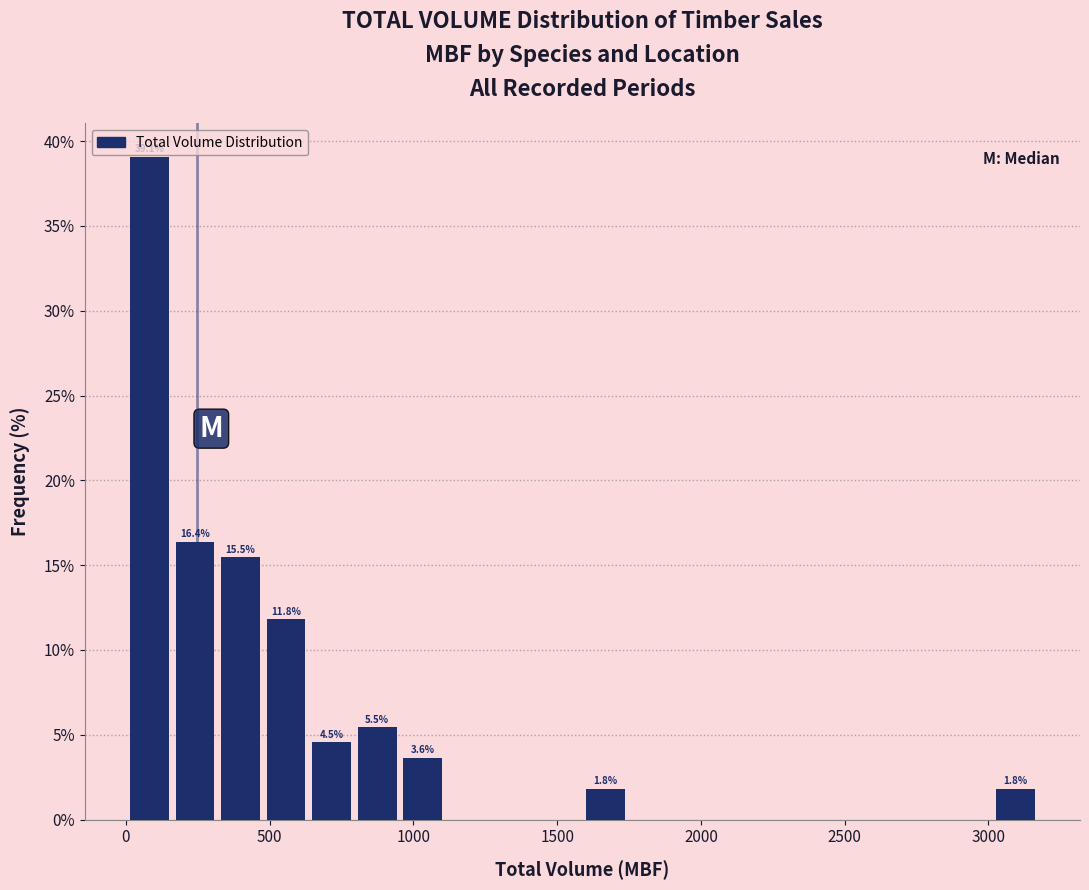

Read against the x-axis, roughly where is the centre of the tallest bar?

100